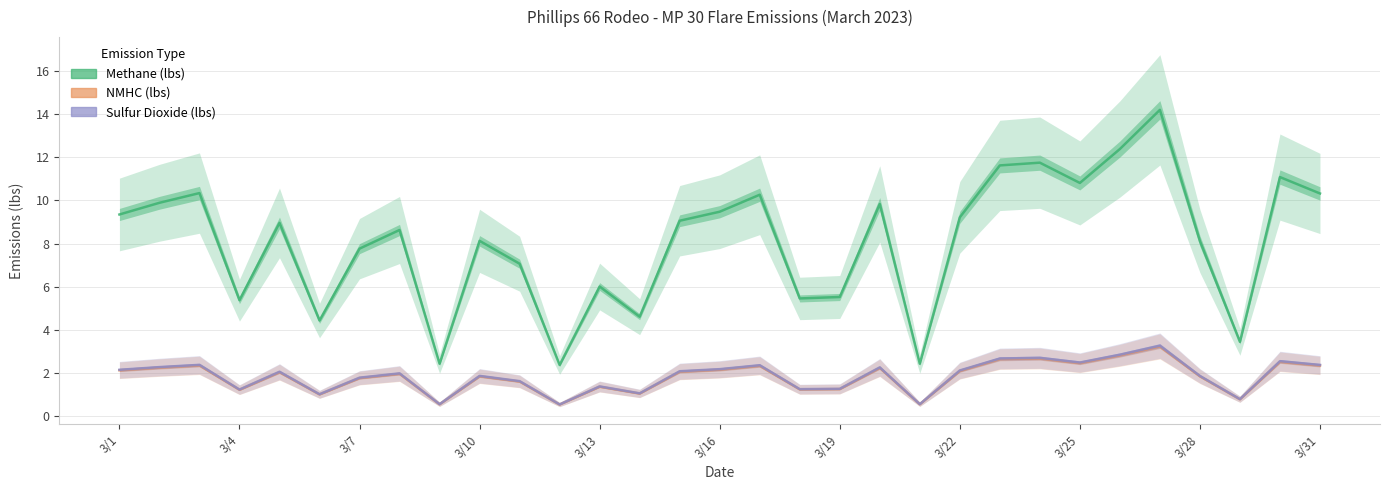

What is the difference between the highest and lowest values at 13?

3.6